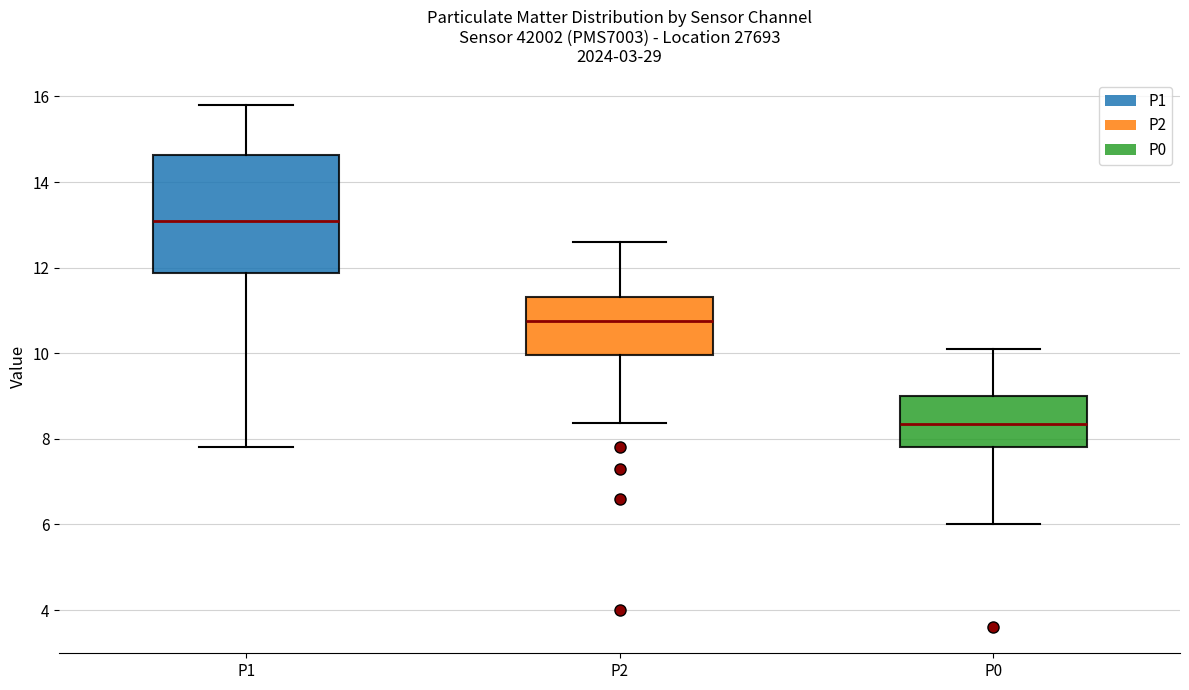

Comparing the boxes themselves (not the whiskers), which one is the tallest?

P1